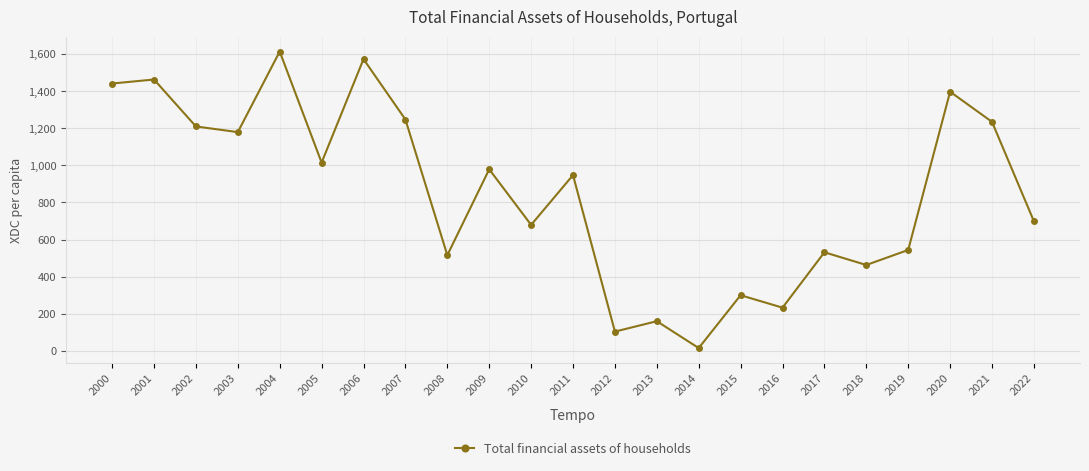

At which label is the value closest to 814?

2022